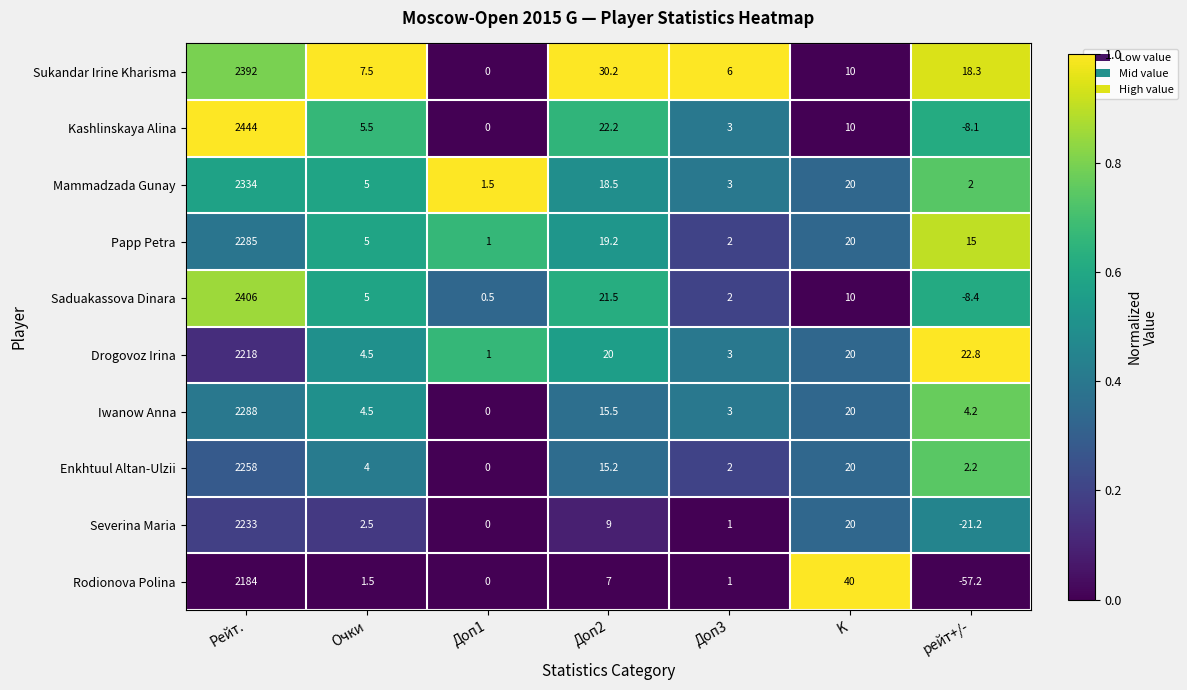

What is the sum of all Drogovoz Irina values?

2289.3